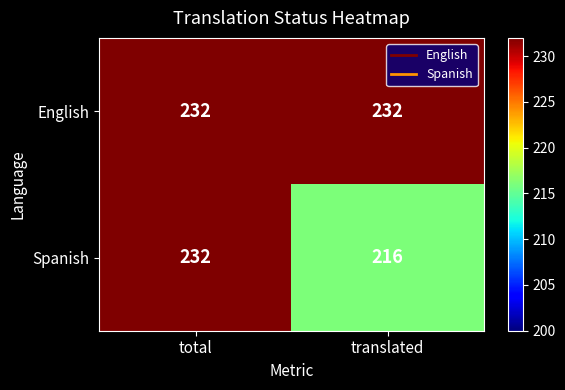

At how many categories does at least one series exceed 220?

2